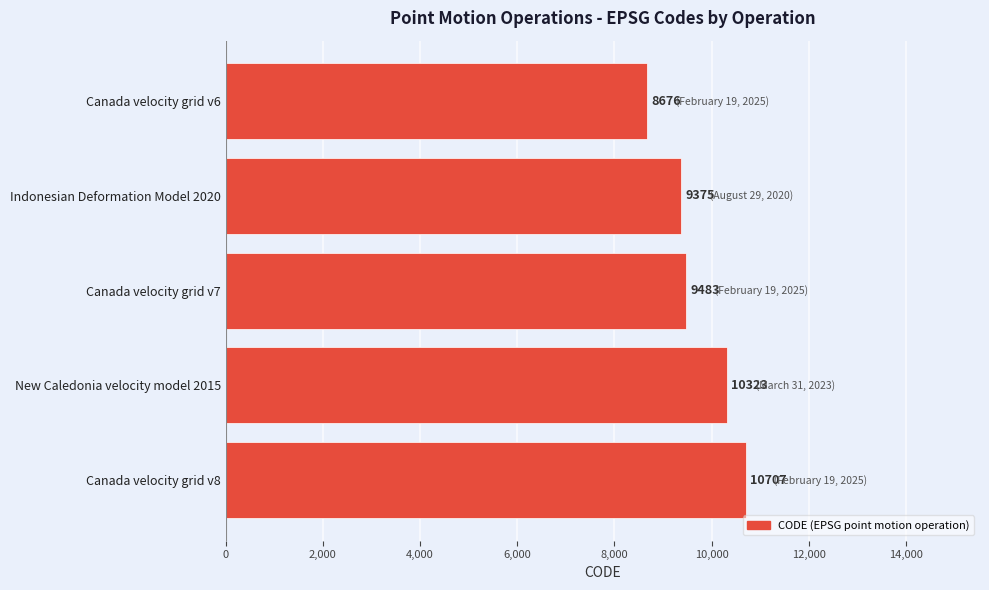

How many bars are there in total?

5